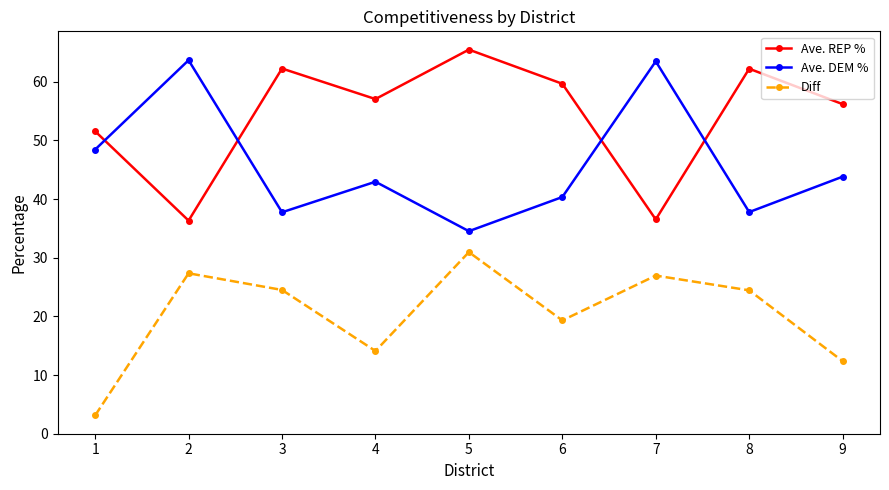

What is the value of the Ave. DEM % point at the 7th from the left?

63.5